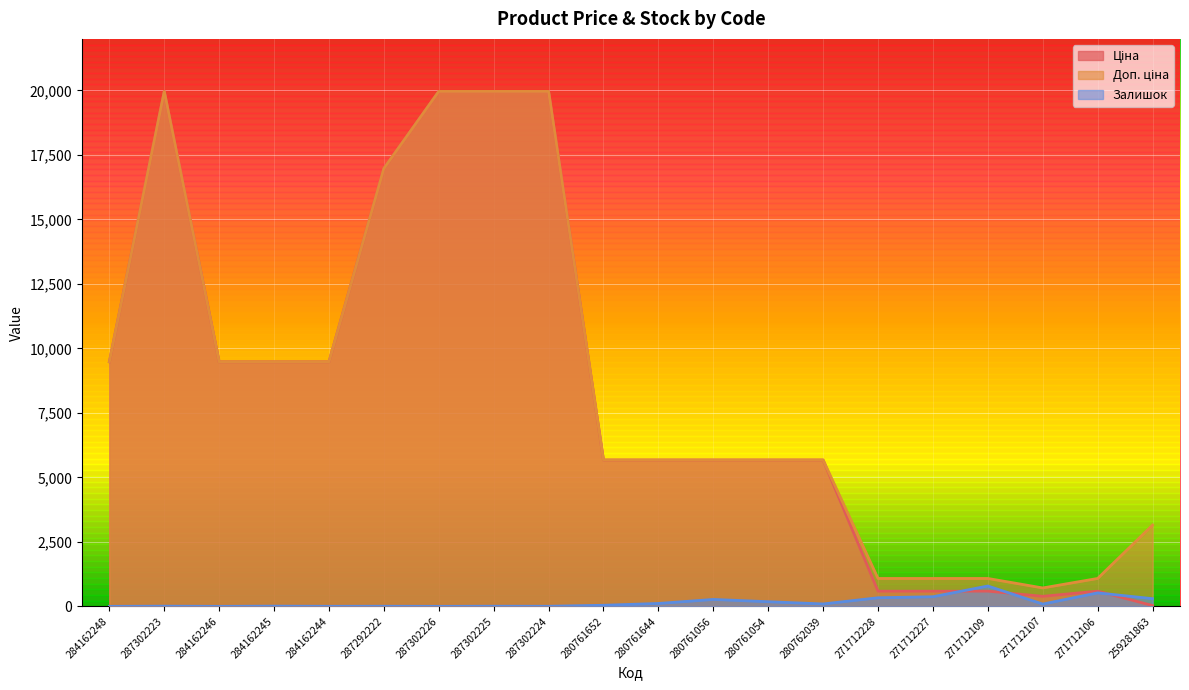

The value of Доп. ціна at 271712107 is 714.0. True or false?

True